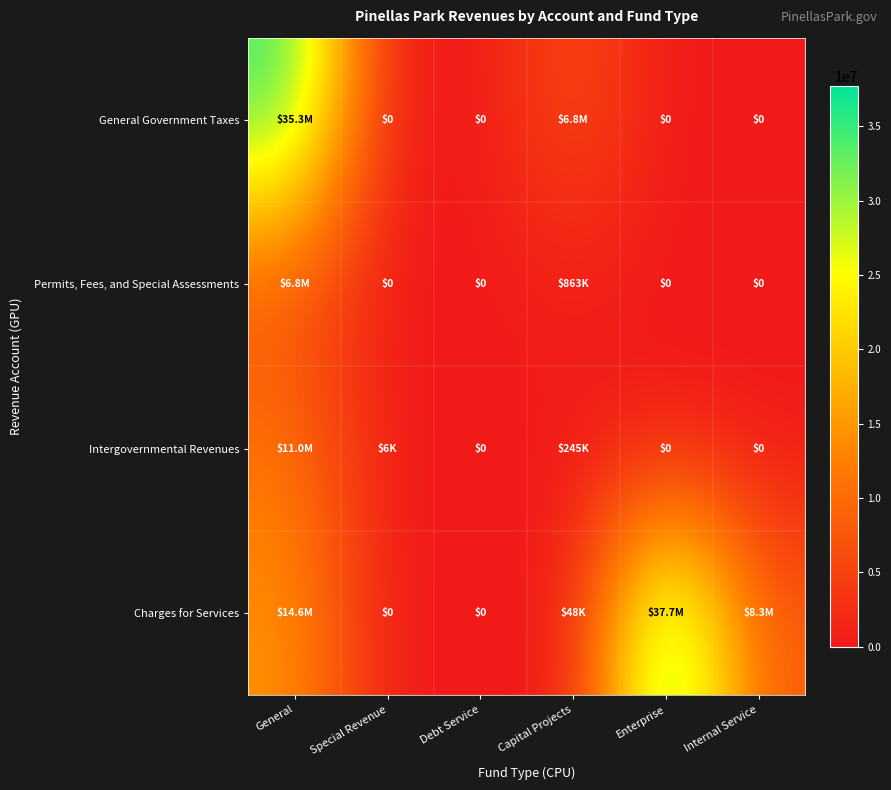

Which series has the widest spread of values?

Charges for Services